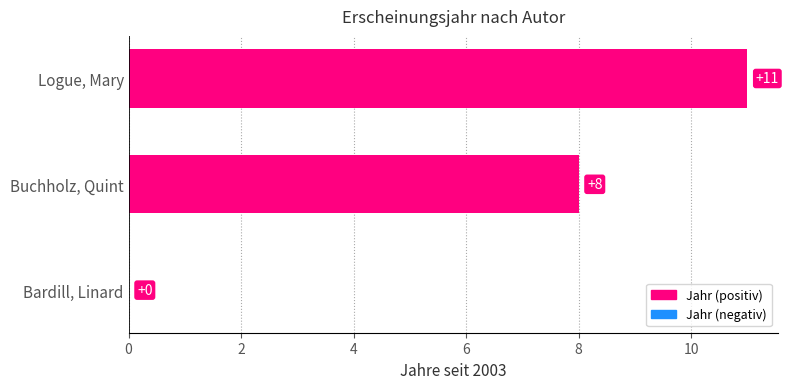

What is the sum of all values?

19